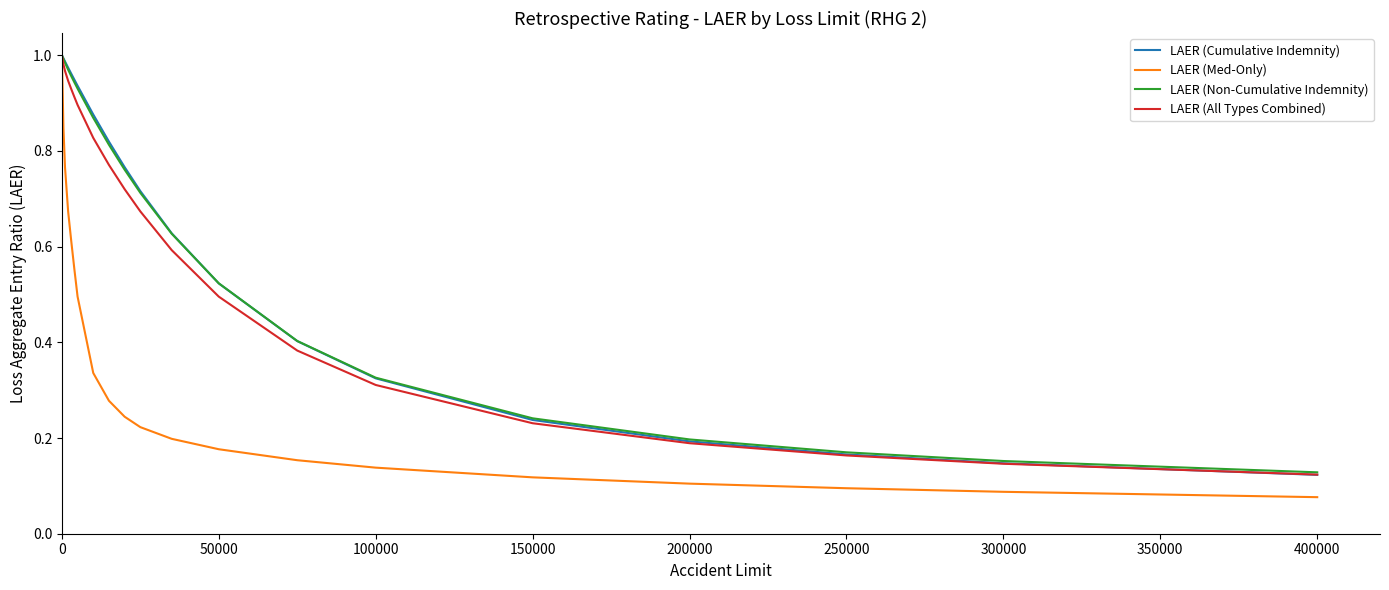

Which series has the widest spread of values?

LAER (Med-Only)